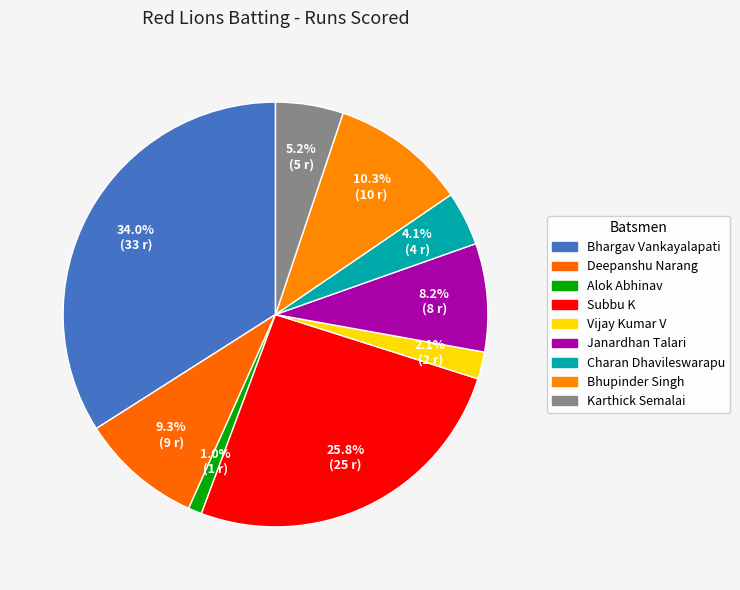

To the nearest percent, what percentage of the pie is Bhargav Vankayalapati?

34%